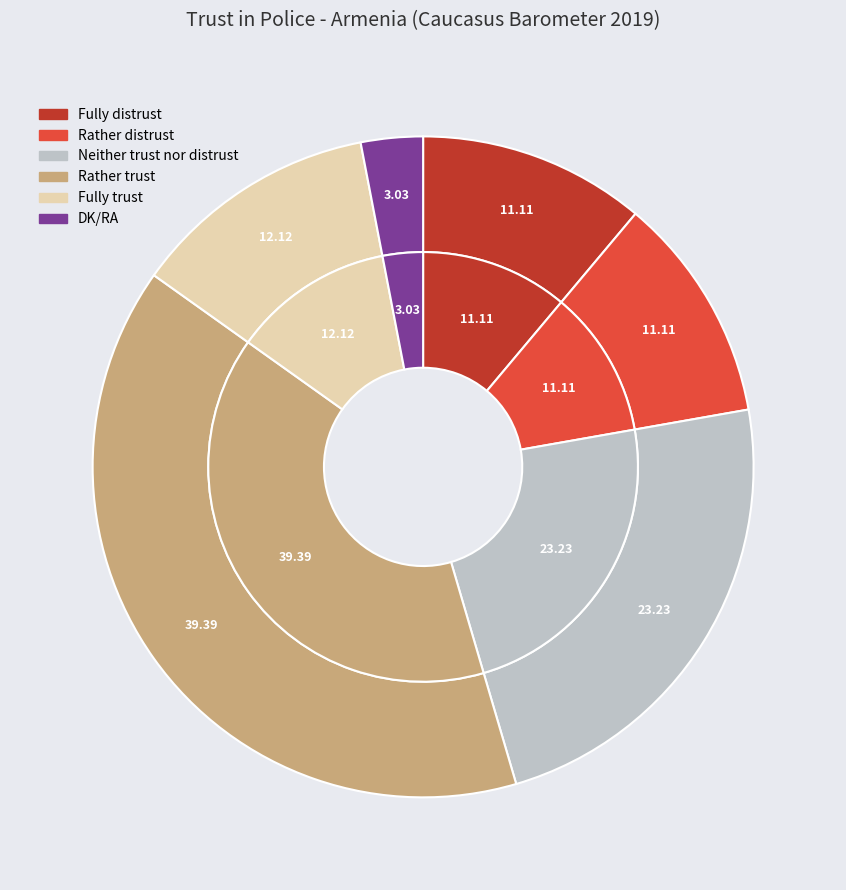

Is it true that Fully trust is 24% of the pie?

False